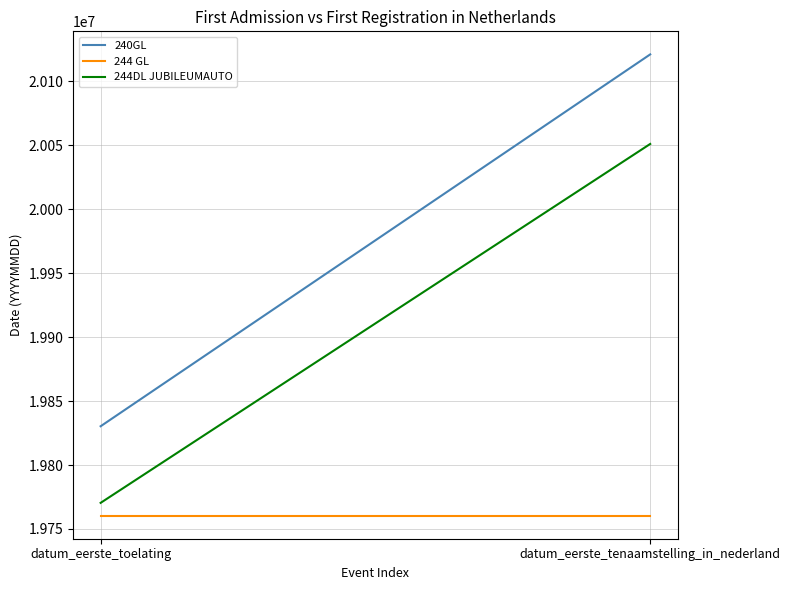

At datum_eerste_tenaamstelling_in_nederland, list the series in order from largest to smallest.

240GL, 244DL JUBILEUMAUTO, 244 GL